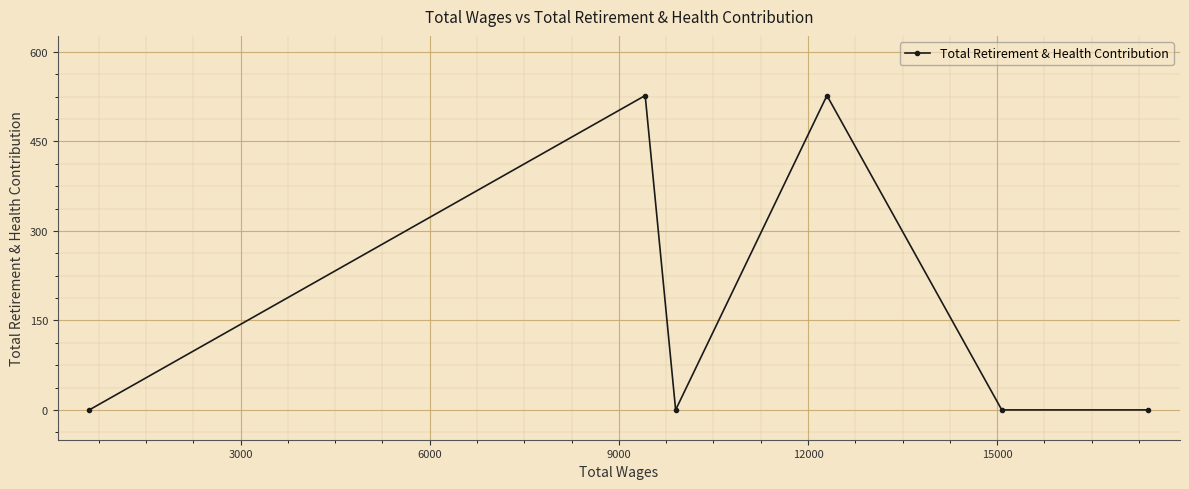

What is the difference between the second highest and minimum values?

527